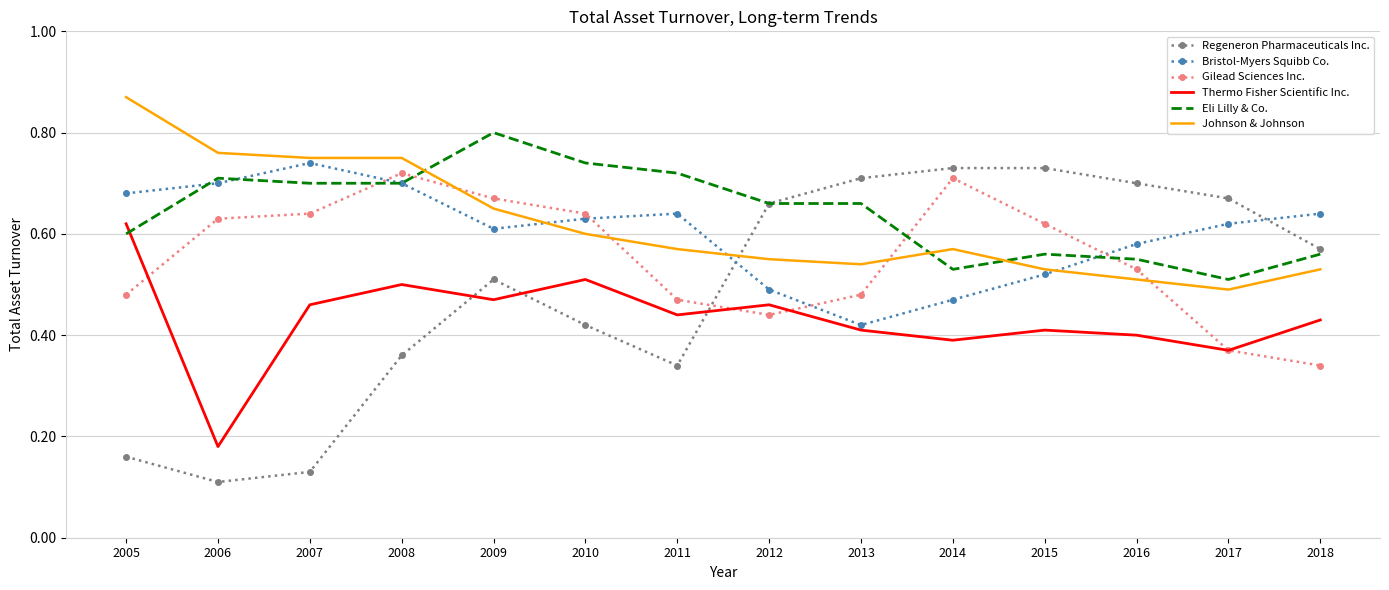

Is the value of Johnson & Johnson at 2006 greater than the value of Eli Lilly & Co. at 2008?

Yes